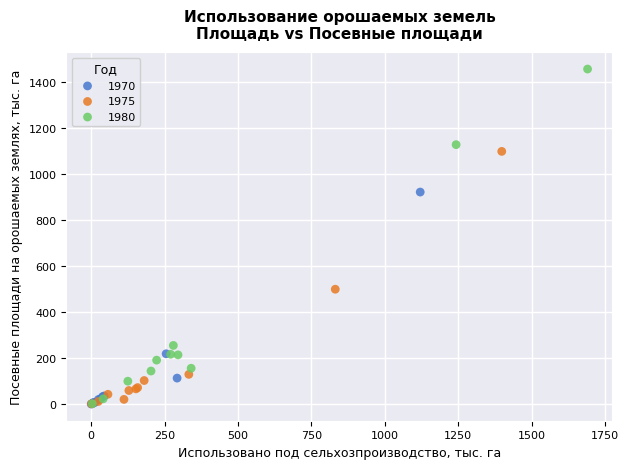

Which series reaches the maximum Y coordinate?

1980